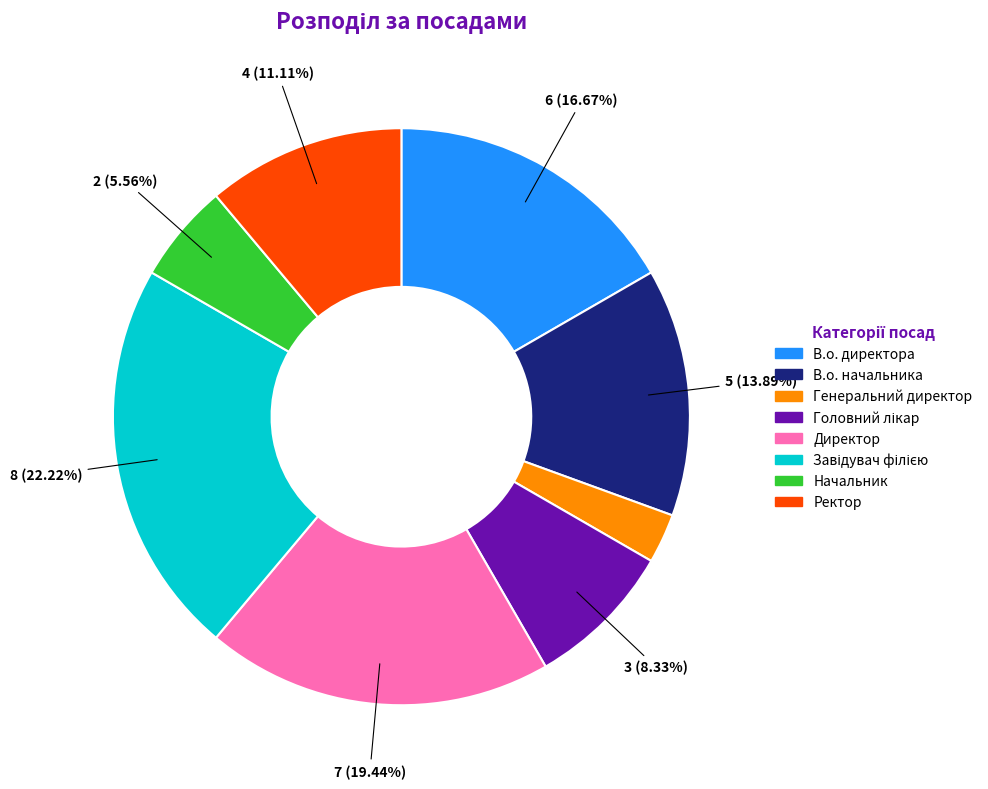

How many segments does this pie chart have?

8